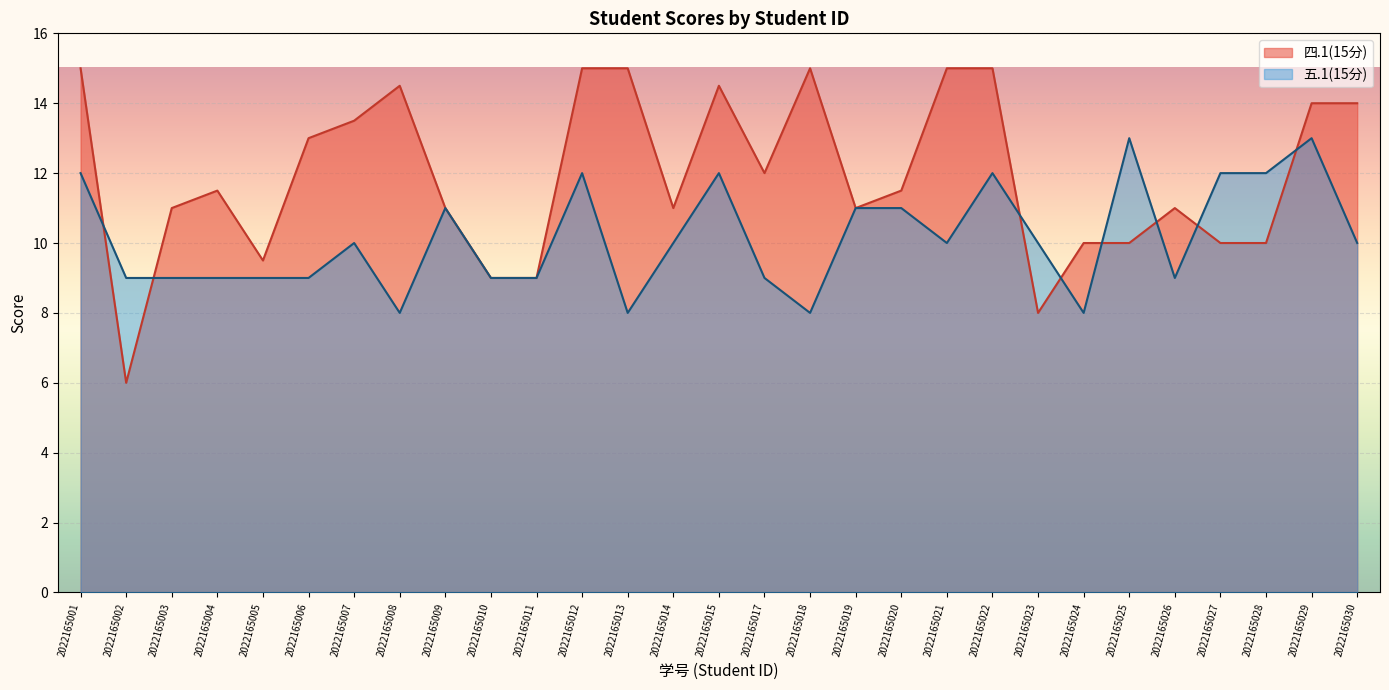

Where do 四.1(15分) and 五.1(15分) first cross each other?

2022165001 and 2022165002